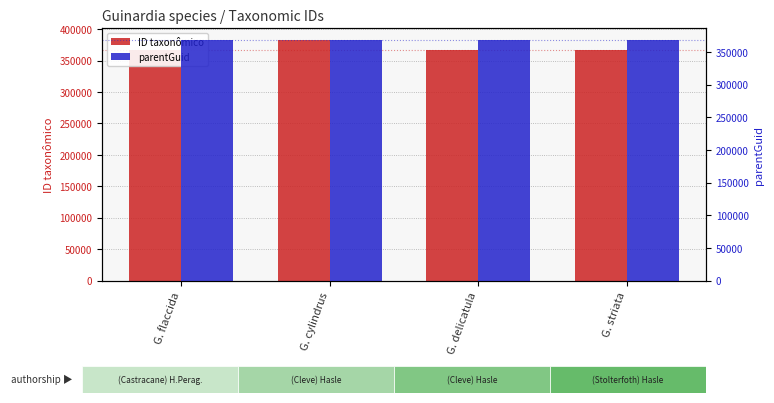

What is the difference between the maximum and minimum values in the ID taxonômico series?

14582